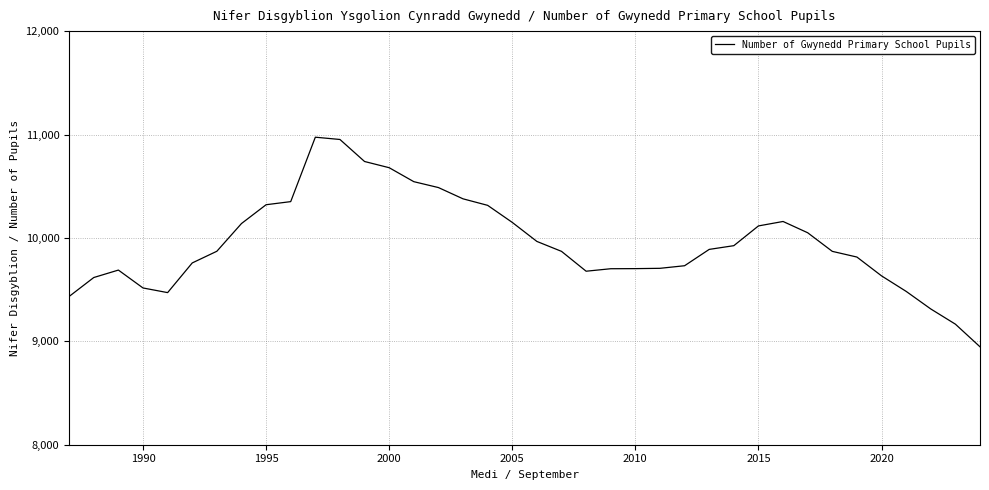

What is the difference between the maximum and minimum values?

2027